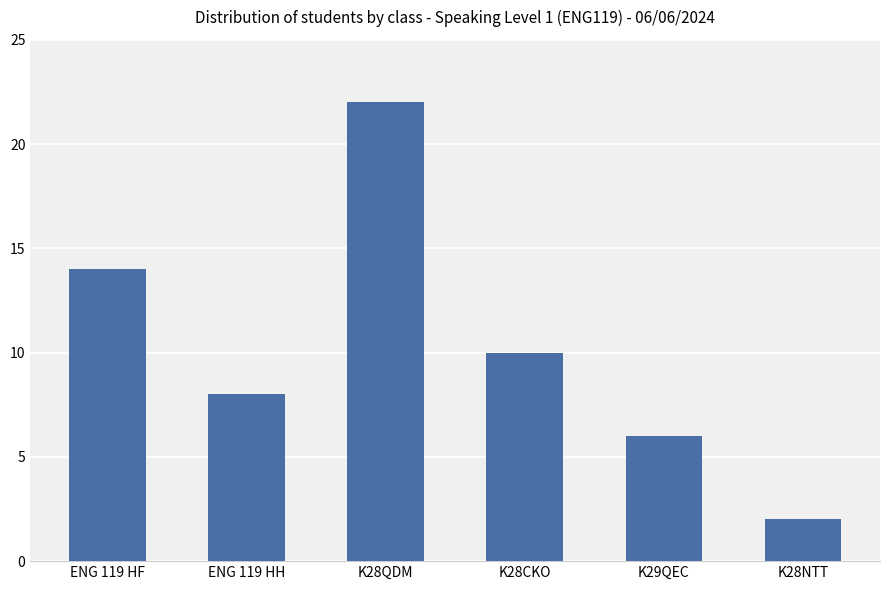

What is the difference between the values at K28NTT and K29QEC?

4